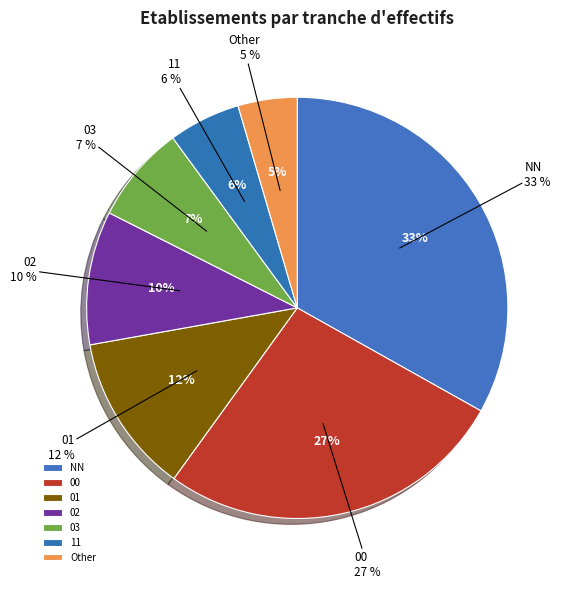

To the nearest percent, what is the difference between the largest and smallest slice percentages?

29%